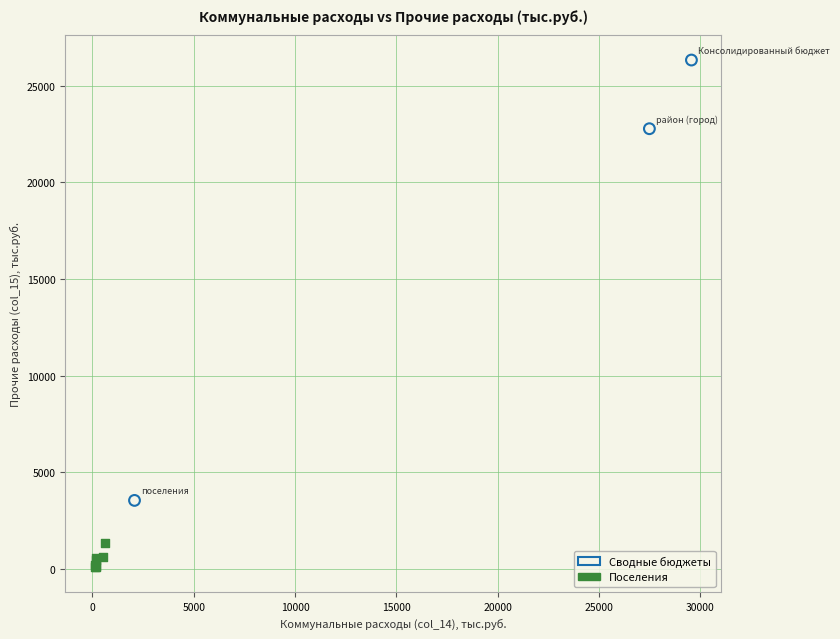

What are all the series names shown in the legend?

Сводные бюджеты, Поселения